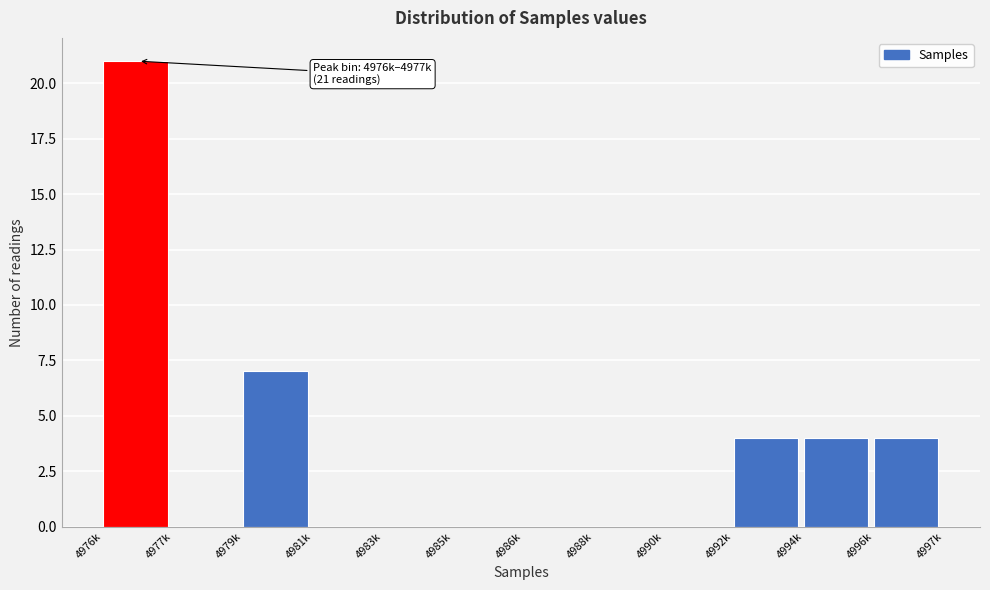

Reading right to left, what are all the values shown in this chart?

4996k=4	4994k=4	4992k=4	4990k=0	4988k=0	4986k=0	4985k=0	4983k=0	4981k=0	4979k=7	4977k=0	4976k=21